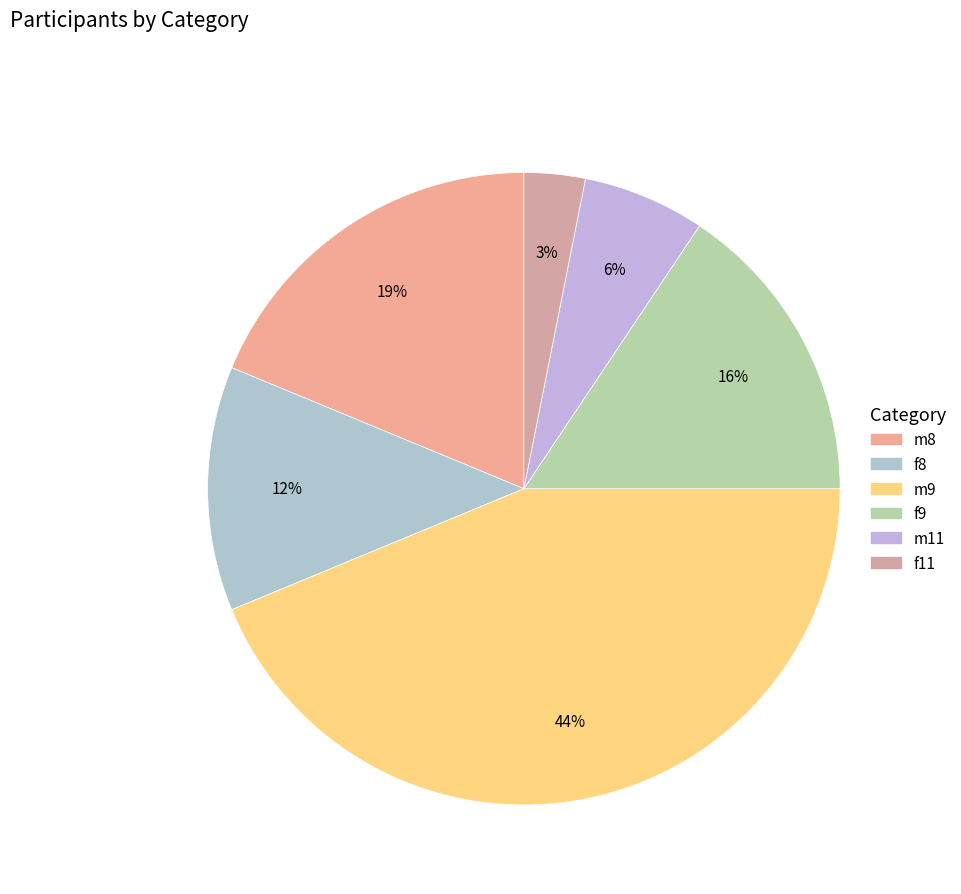

Which slice is the smallest?

f11